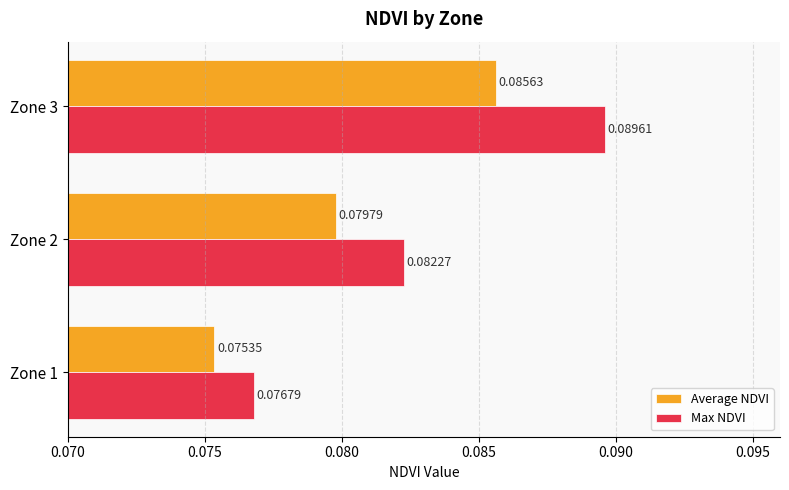

At which category is the sum across all series the highest?

Zone 3